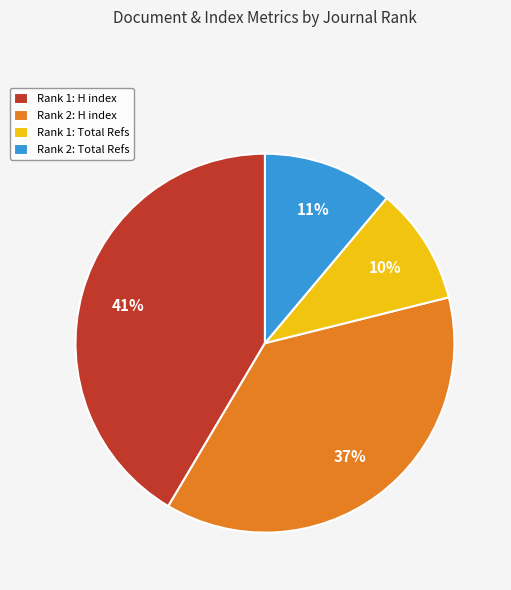

Is there a majority slice in this chart?

No